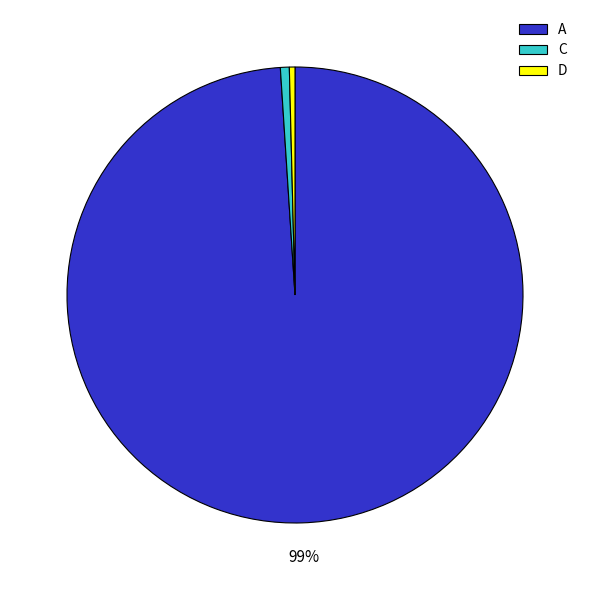

Which category has the biggest portion of the pie?

A